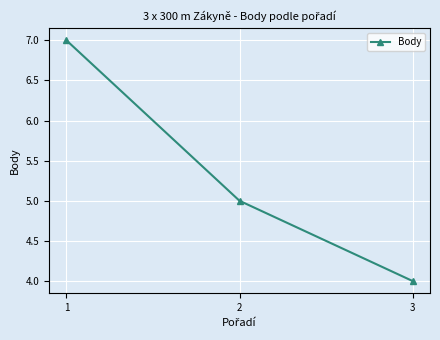

How many data points does each series have?

3